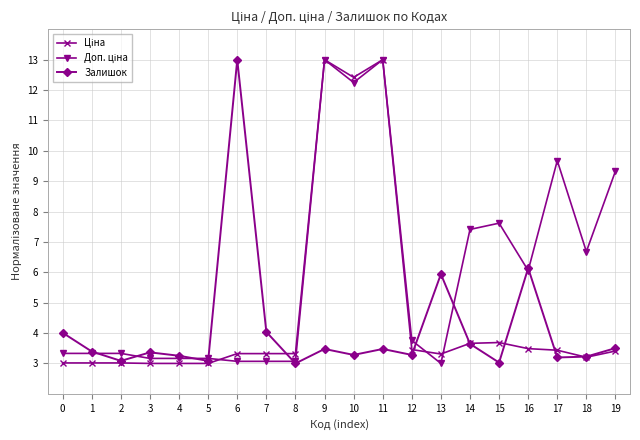

What is the value of the Залишок point at the 9th from the left?

3.0